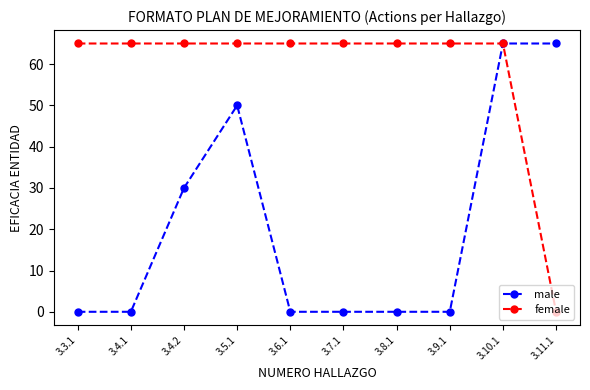

At which category does male reach its first local peak?

3.5.1